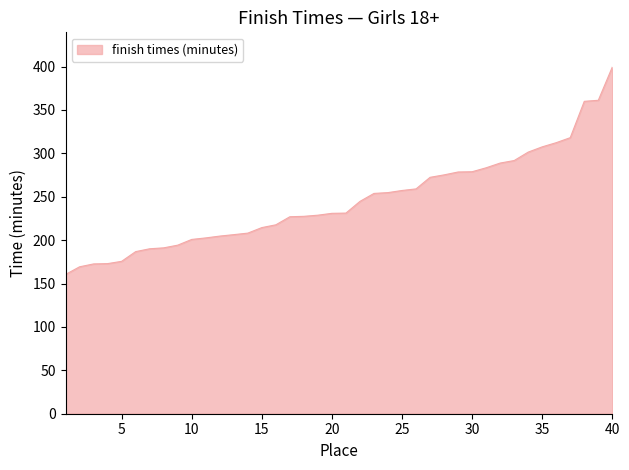

What is the maximum value shown in the chart?

399.4